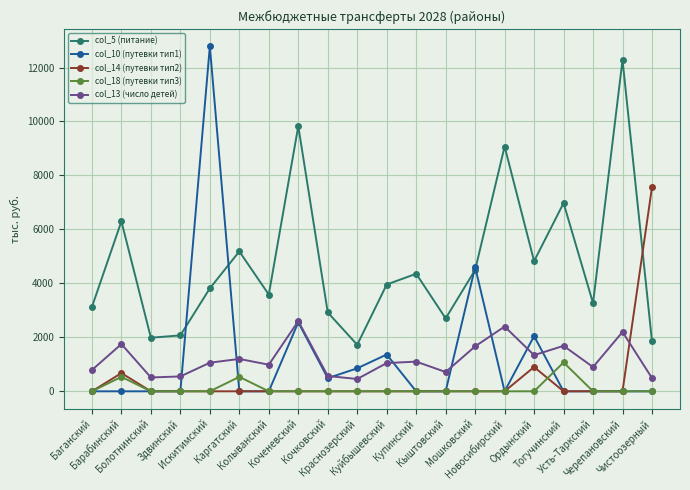

List the series in order of their peak value, highest first.

col_10 (путевки тип1), col_5 (питание), col_14 (путевки тип2), col_13 (число детей), col_18 (путевки тип3)